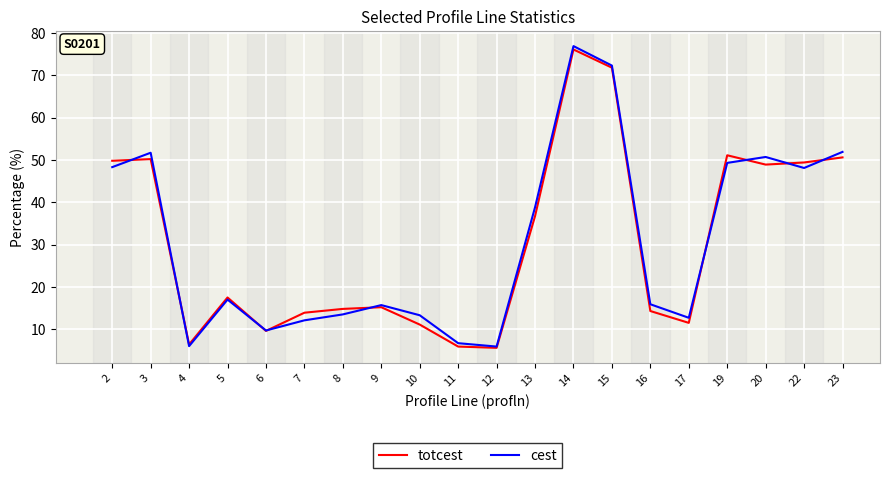

How many series are shown in this chart?

2